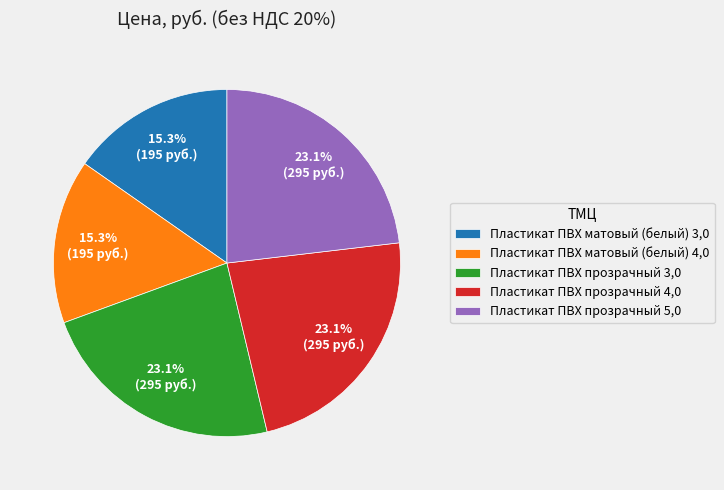

Approximately how many times larger is the value at Пластикат ПВХ матовый (белый) 3,0 compared to Пластикат ПВХ прозрачный 4,0?

0.7